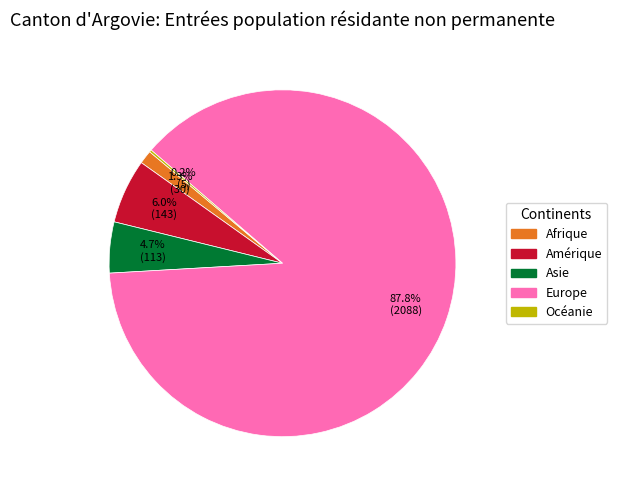

Is Europe the majority of the pie?

Yes